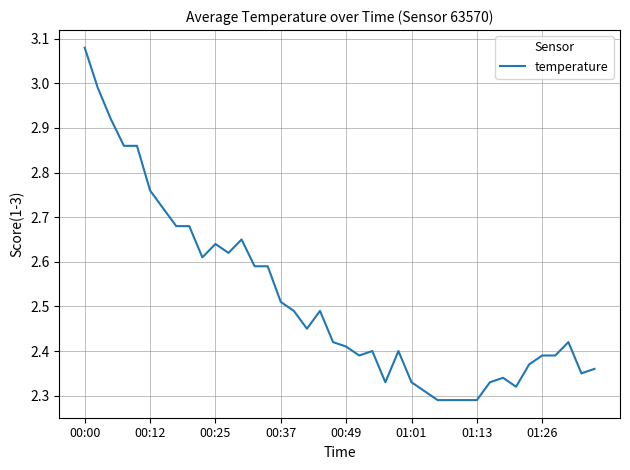

What is the difference between the maximum and minimum values?

0.8